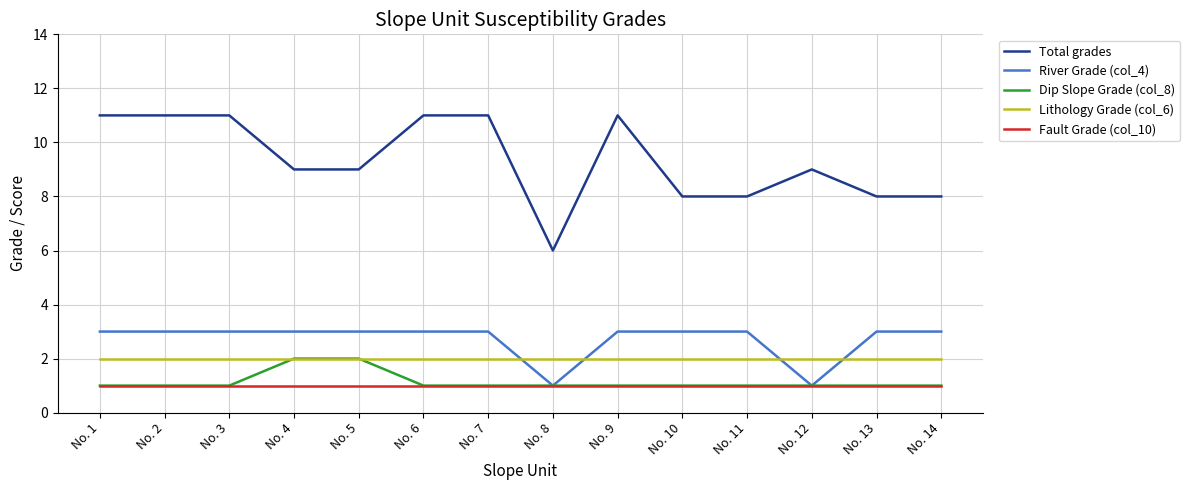

Reading left to right, what are all the values shown in this chart?

Total grades: 11	11	11	9	9	11	11	6	11	8	8	9	8	8
River Grade (col_4): 3	3	3	3	3	3	3	1	3	3	3	1	3	3
Dip Slope Grade (col_8): 1	1	1	2	2	1	1	1	1	1	1	1	1	1
Lithology Grade (col_6): 2	2	2	2	2	2	2	2	2	2	2	2	2	2
Fault Grade (col_10): 1	1	1	1	1	1	1	1	1	1	1	1	1	1